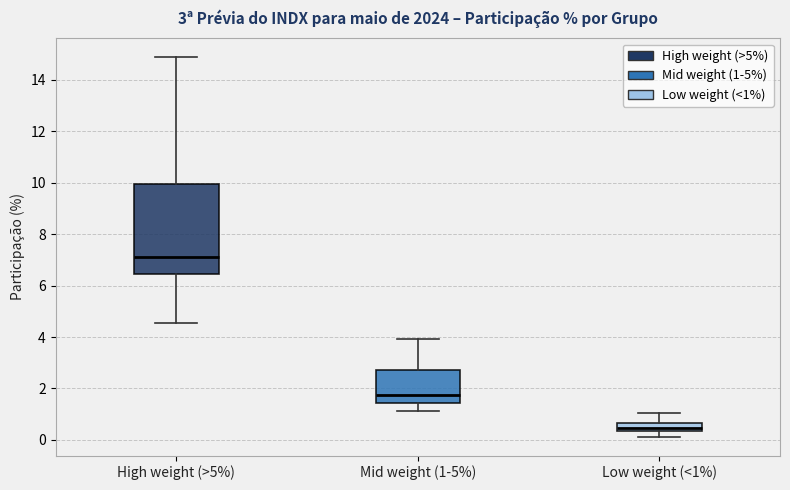

Which box's median line is the lowest?

Low weight (<1%)